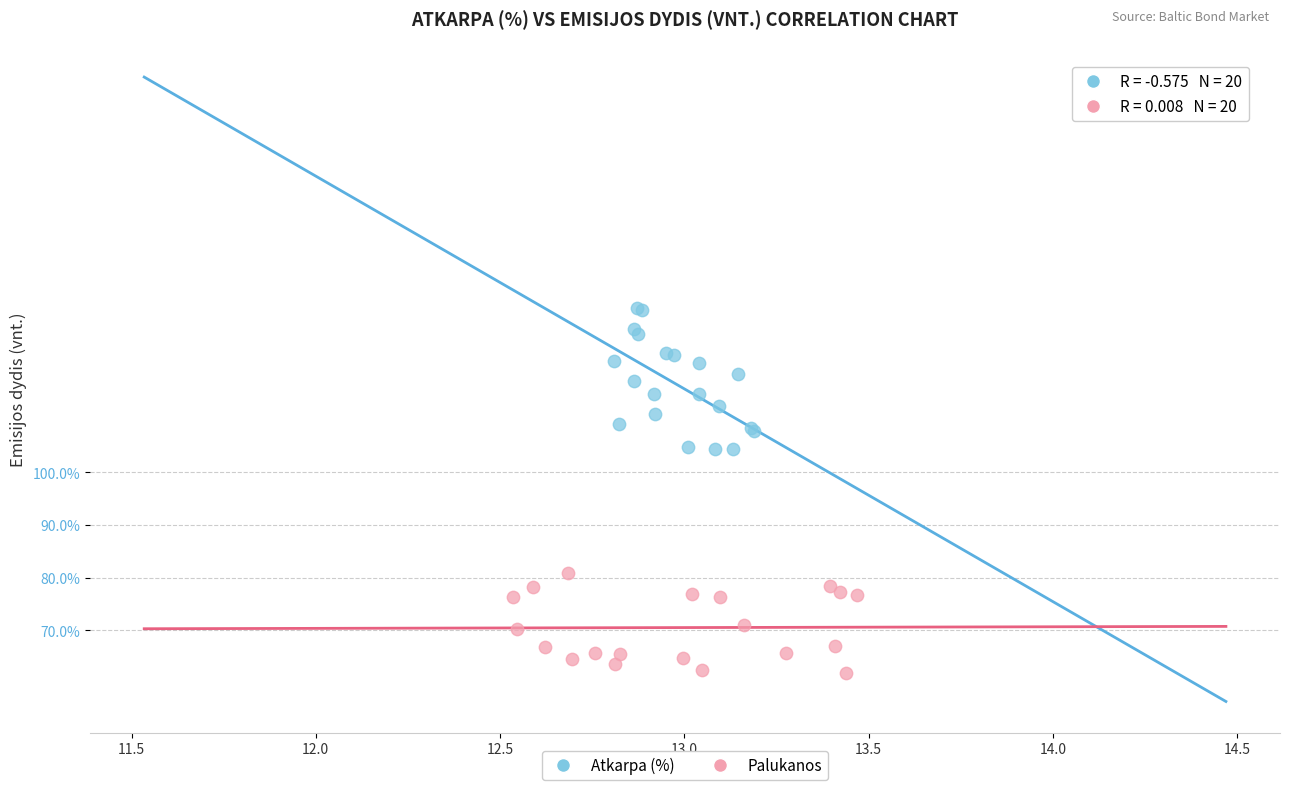

Which series reaches the minimum Y coordinate?

Palukanos